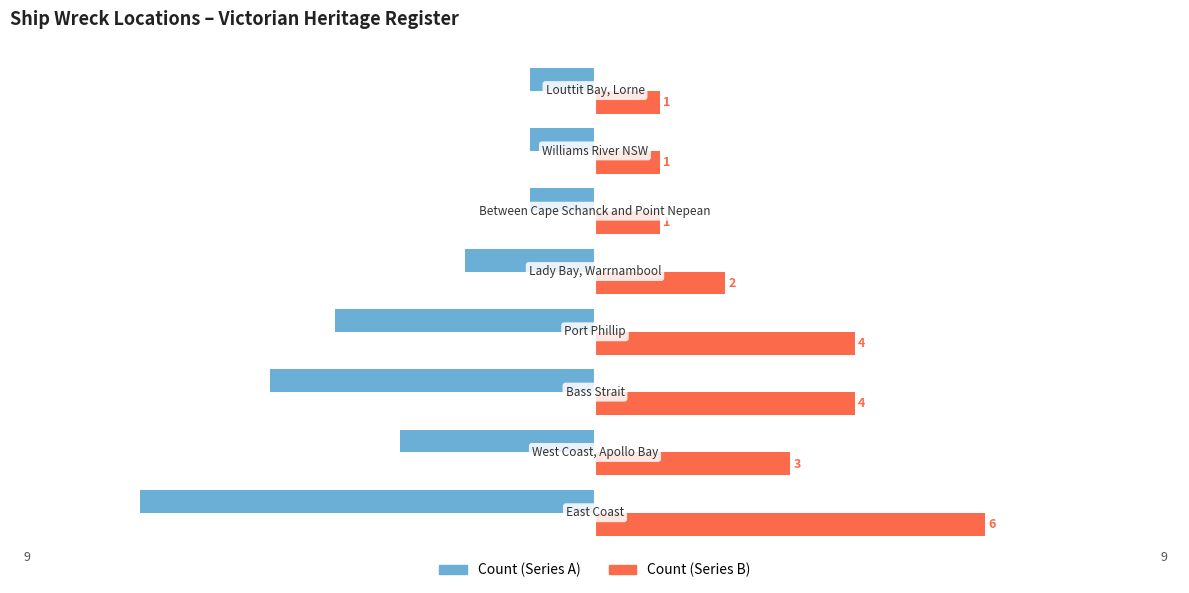

Count the number of categories in the chart.

8